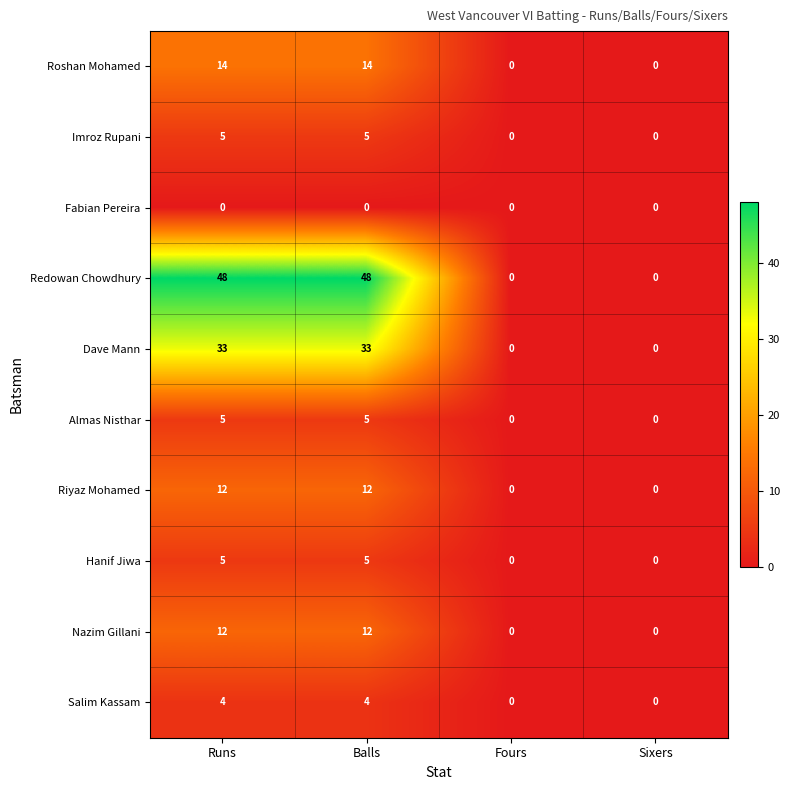

What is the difference between the Redowan Chowdhury values at Balls and Sixers?

48